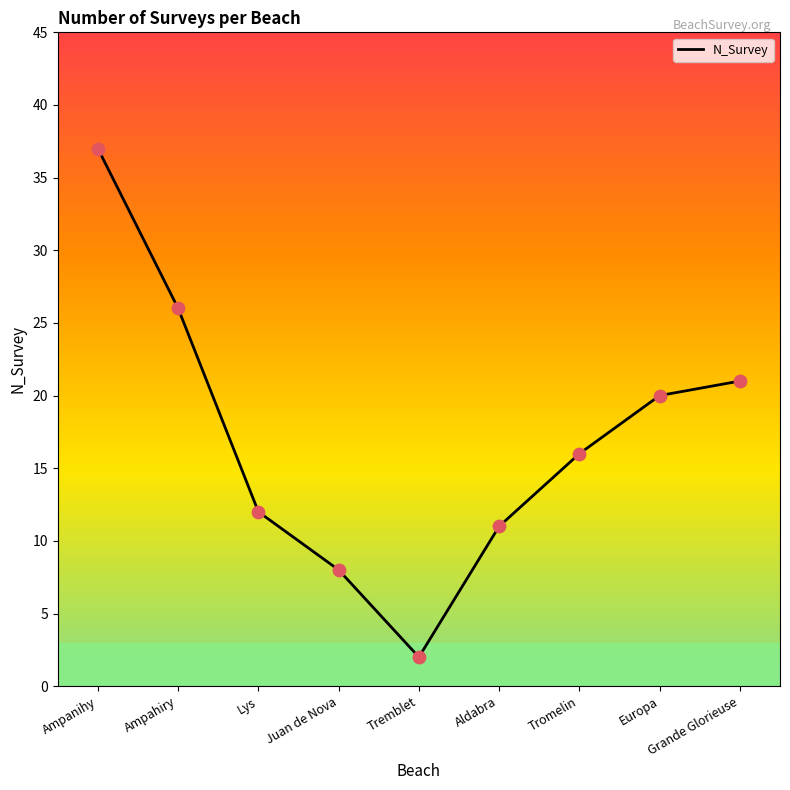

Which has a higher value, Tremblet or Juan de Nova?

Juan de Nova